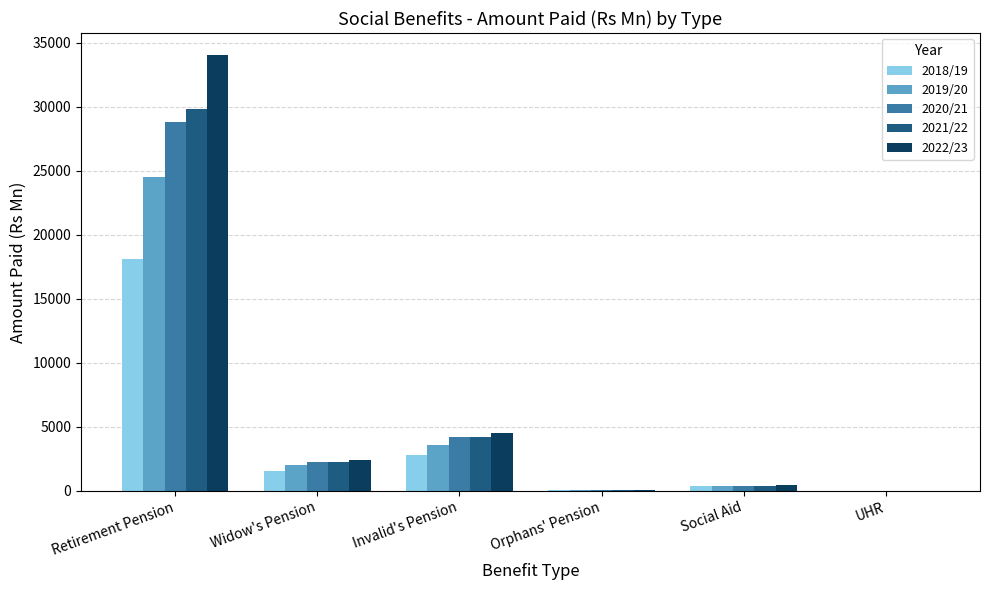

How many categories are shown in the chart?

6